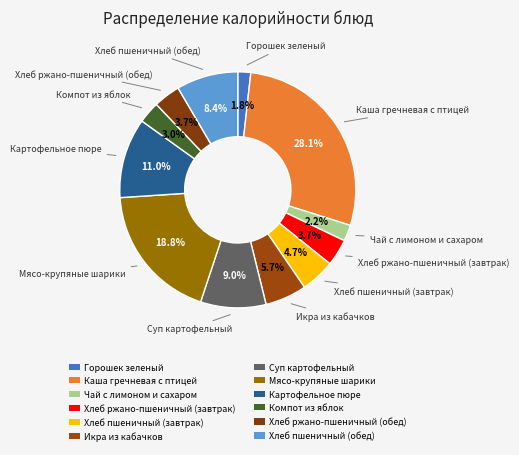

What percentage is the Хлеб ржано-пшеничный (обед) slice, to the nearest percent?

4%